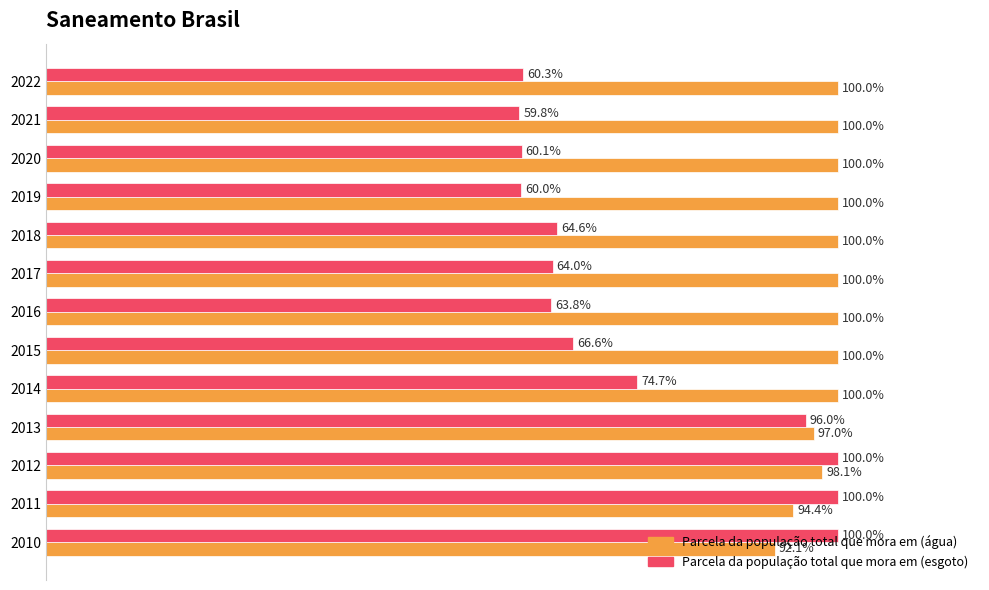

What are all the series names shown in the legend?

Parcela da população total que mora em (água), Parcela da população total que mora em (esgoto)